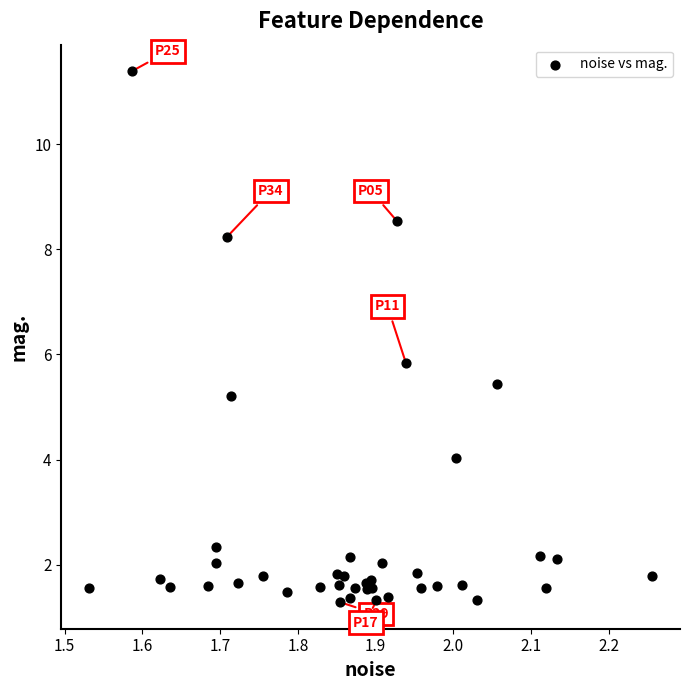

What Y value in the scatter plot is closest to 6?

5.8